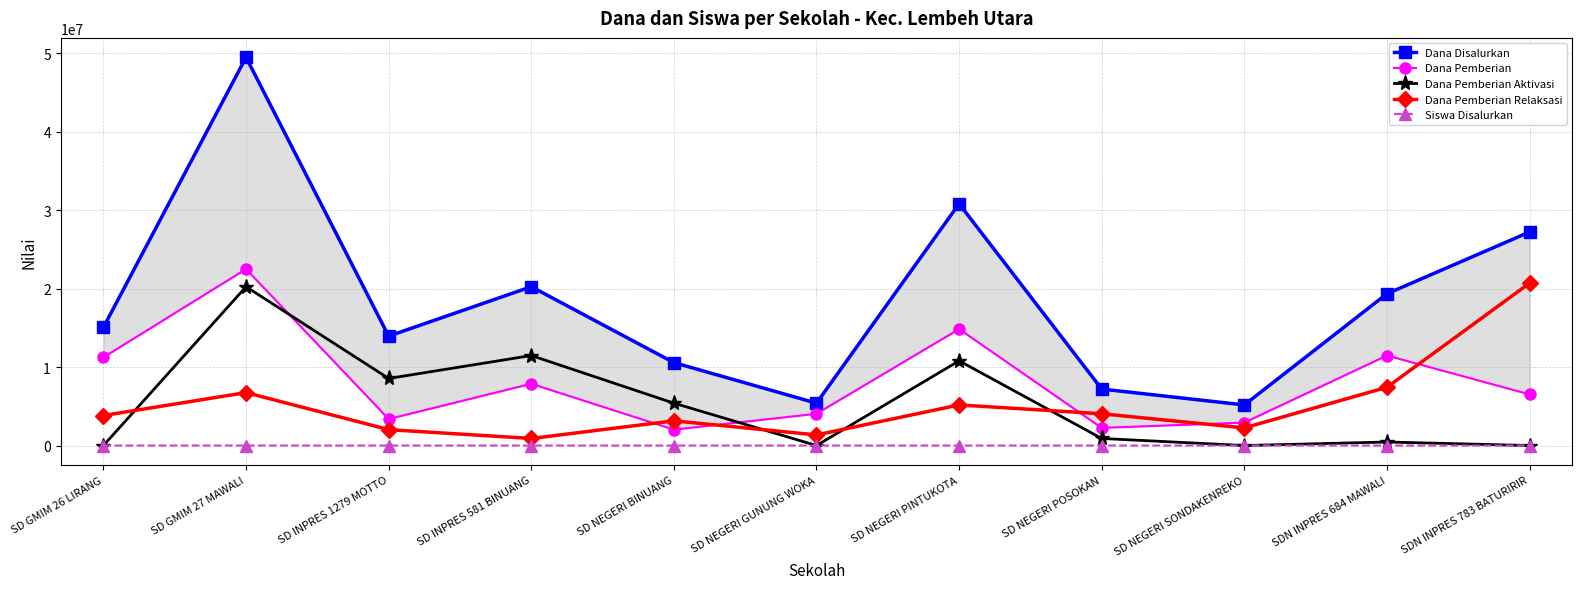

Rank the series at SD NEGERI BINUANG from lowest to highest value.

Siswa Disalurkan, Dana Pemberian, Dana Pemberian Relaksasi, Dana Pemberian Aktivasi, Dana Disalurkan